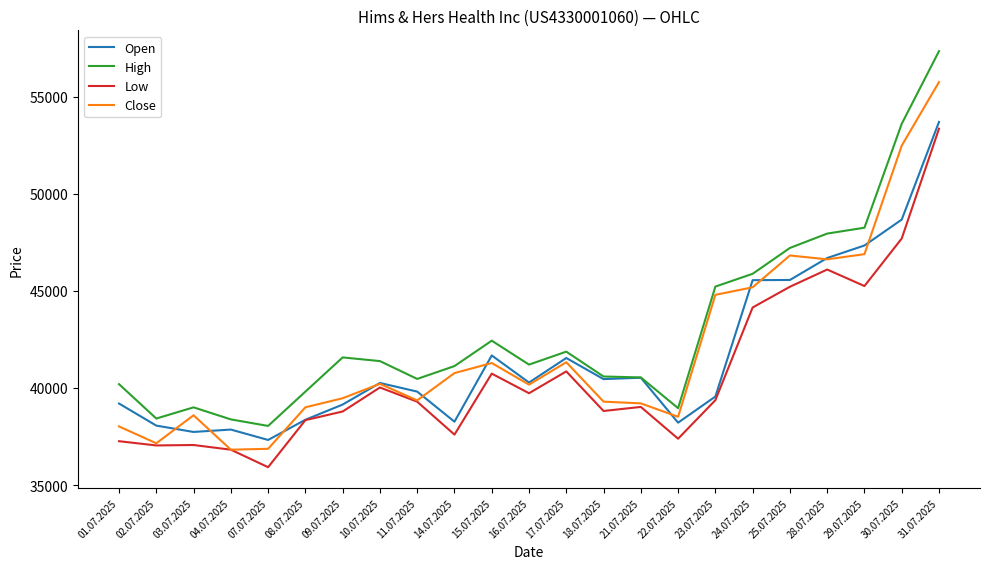

What is the difference between the maximum and minimum values in the Close series?

18922